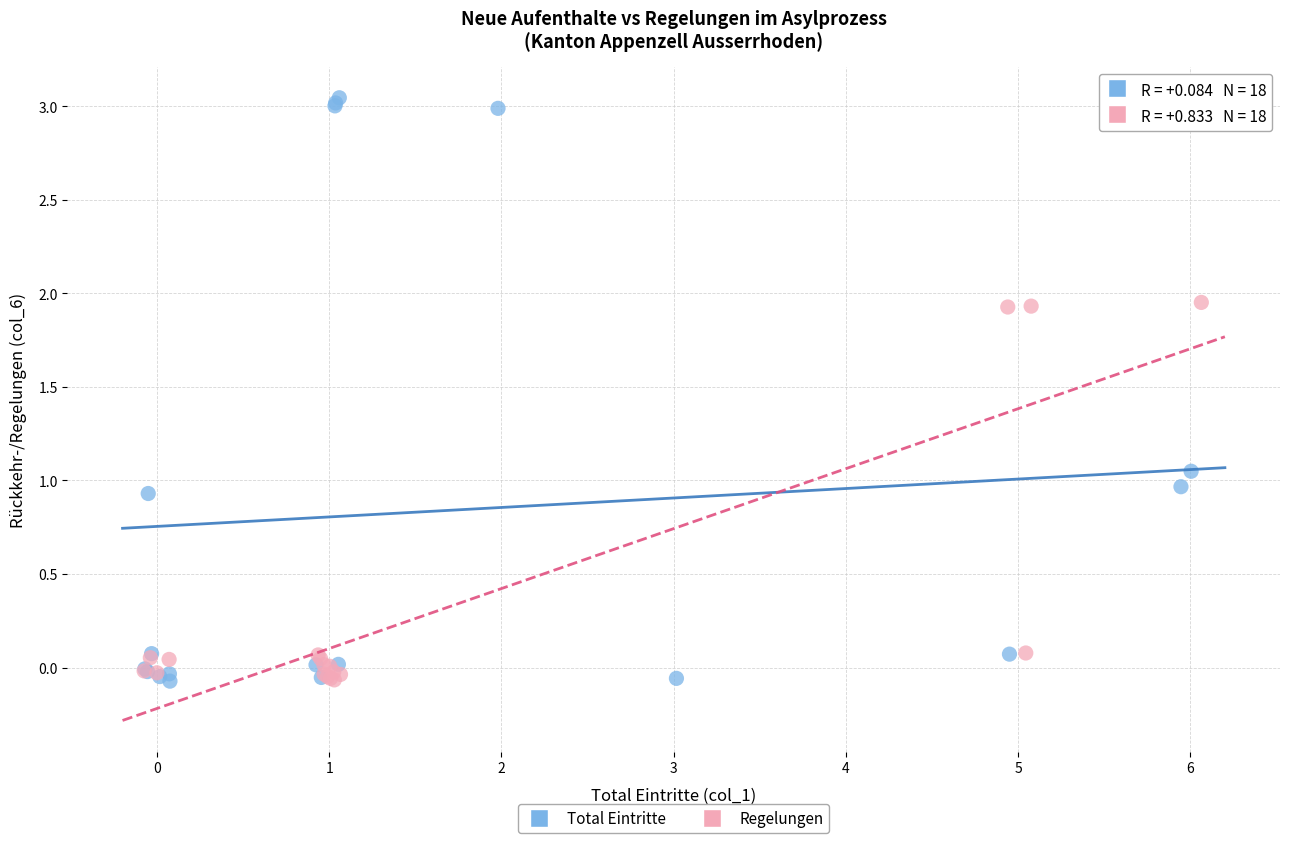

Which series contains the highest Y value?

Total Eintritte